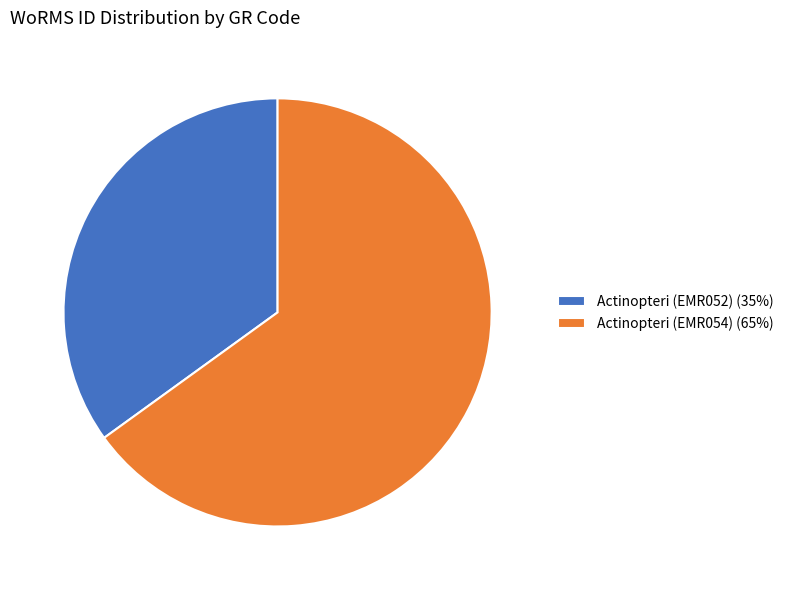

Which slice is the largest?

Actinopteri (EMR054)